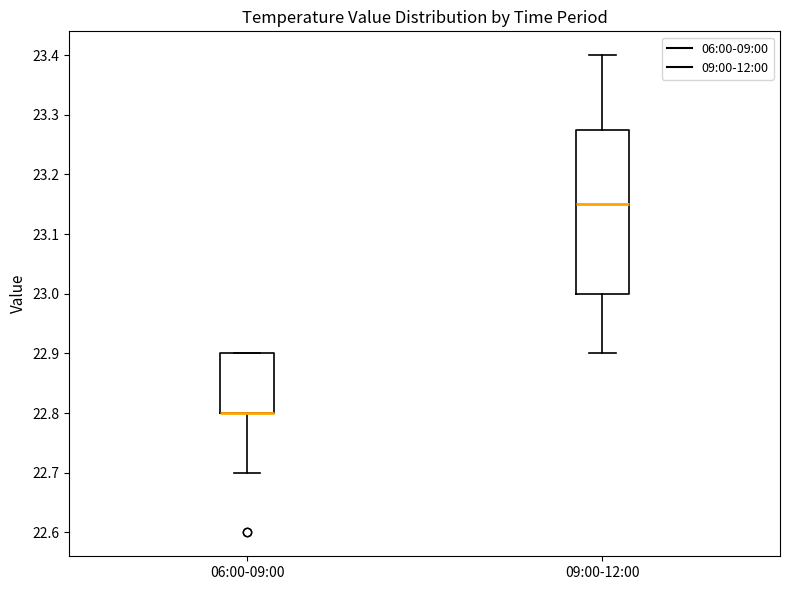

Reading left to right, read every box against the y-axis: the position of its median line, the range the box covers, and the ends of its whiskers. The values are not printed on the chart, so give them approximately, as read against the axis.

06:00-09:00: median 22.80 (drawn on the box's lower edge), box 22.80 to 22.90, whiskers 22.70 to 22.90
09:00-12:00: median 23.15, box 23.00 to 23.28, whiskers 22.90 to 23.40